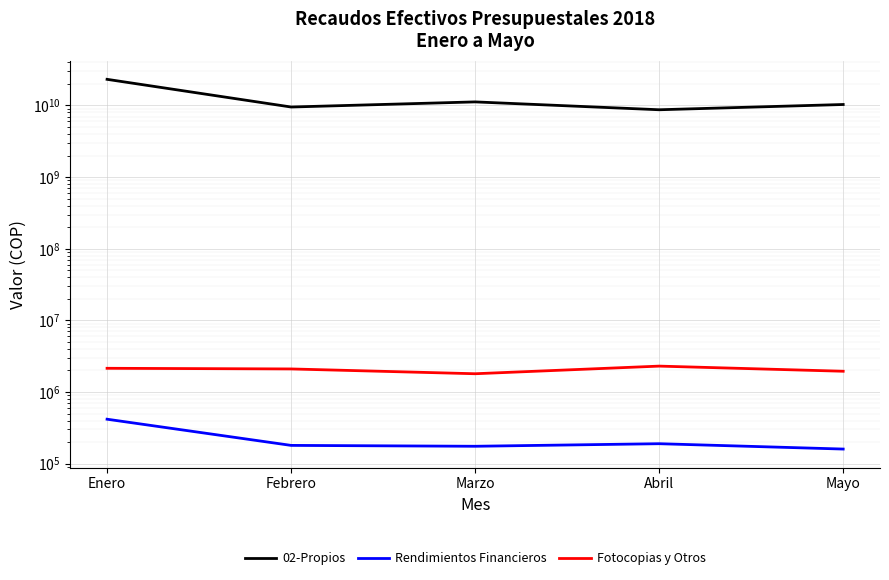

How many lines are shown in the chart?

3